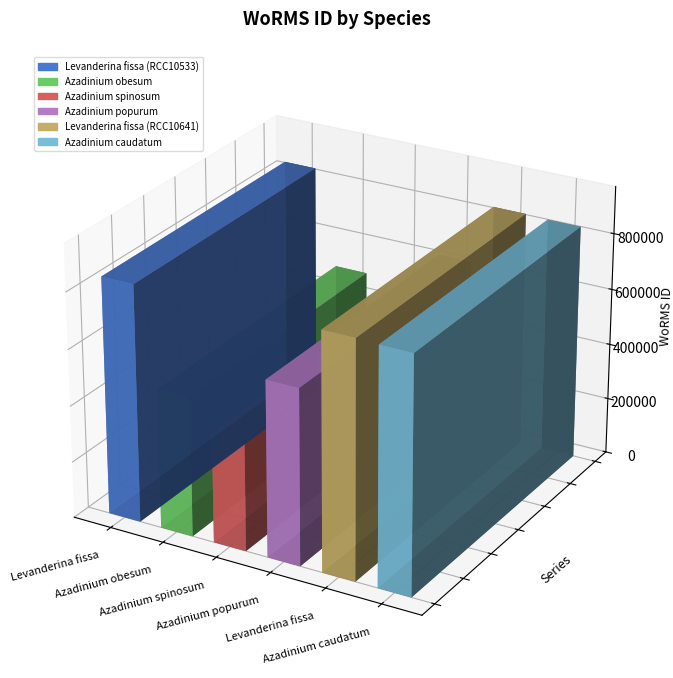

What is the sum of all values?

4030279